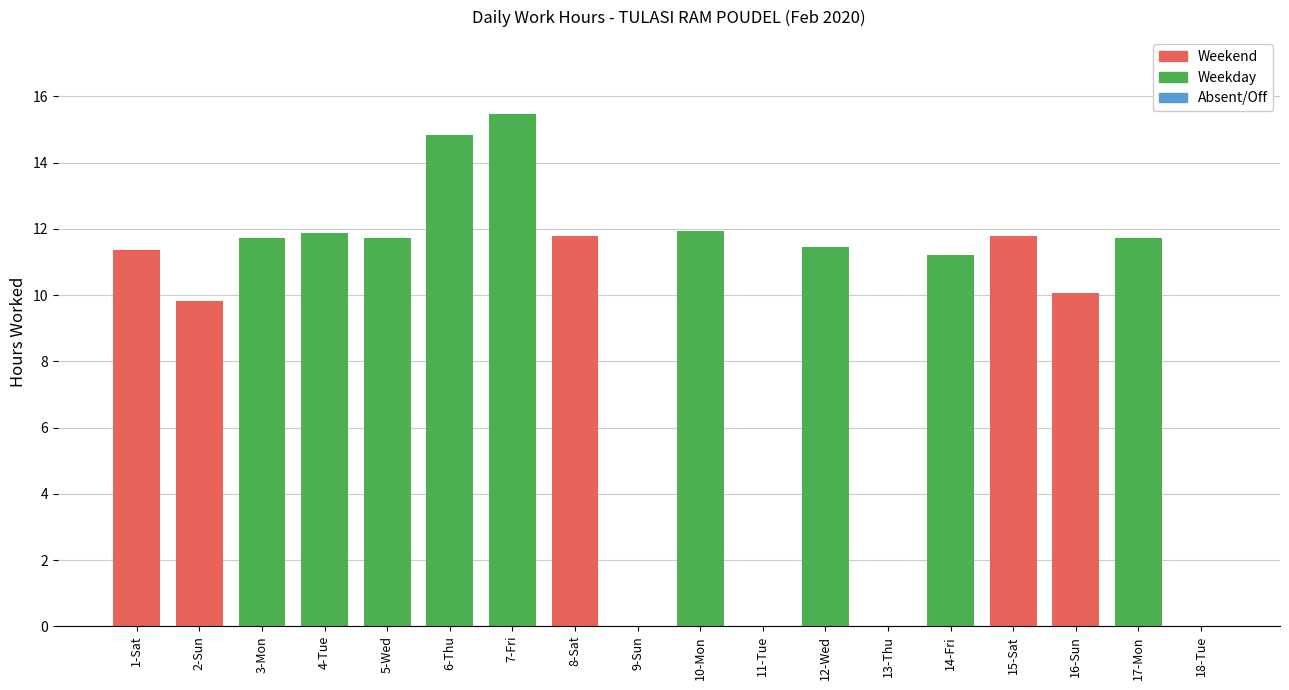

At which label does the data first exceed 11?

1-Sat